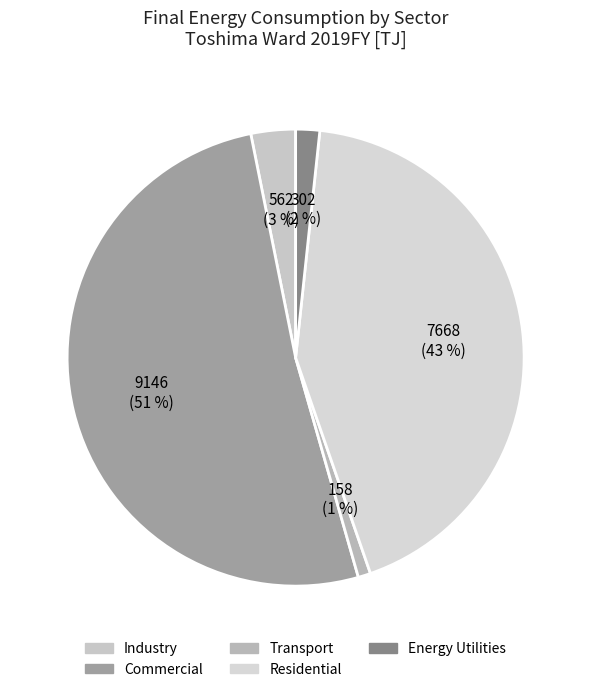

Is there any slice that represents more than half of the pie?

Yes